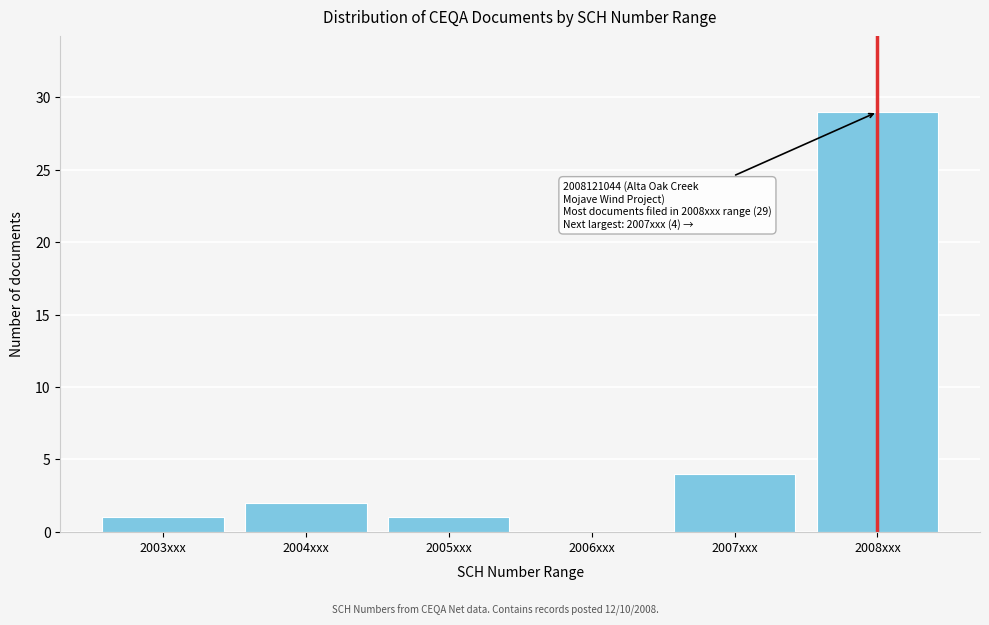

Reading right to left, what are all the values shown in this chart?

2008xxx=29	2007xxx=4	2006xxx=0	2005xxx=1	2004xxx=2	2003xxx=1